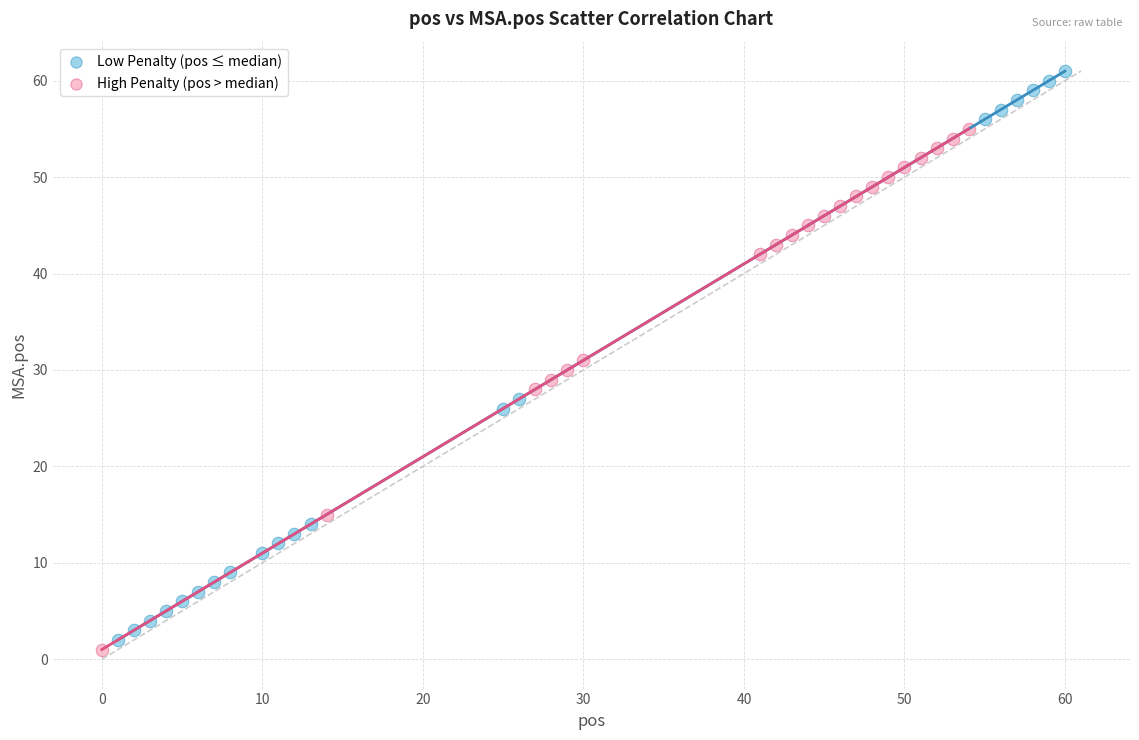

Which series reaches the maximum Y coordinate?

Low Penalty (pos ≤ median)